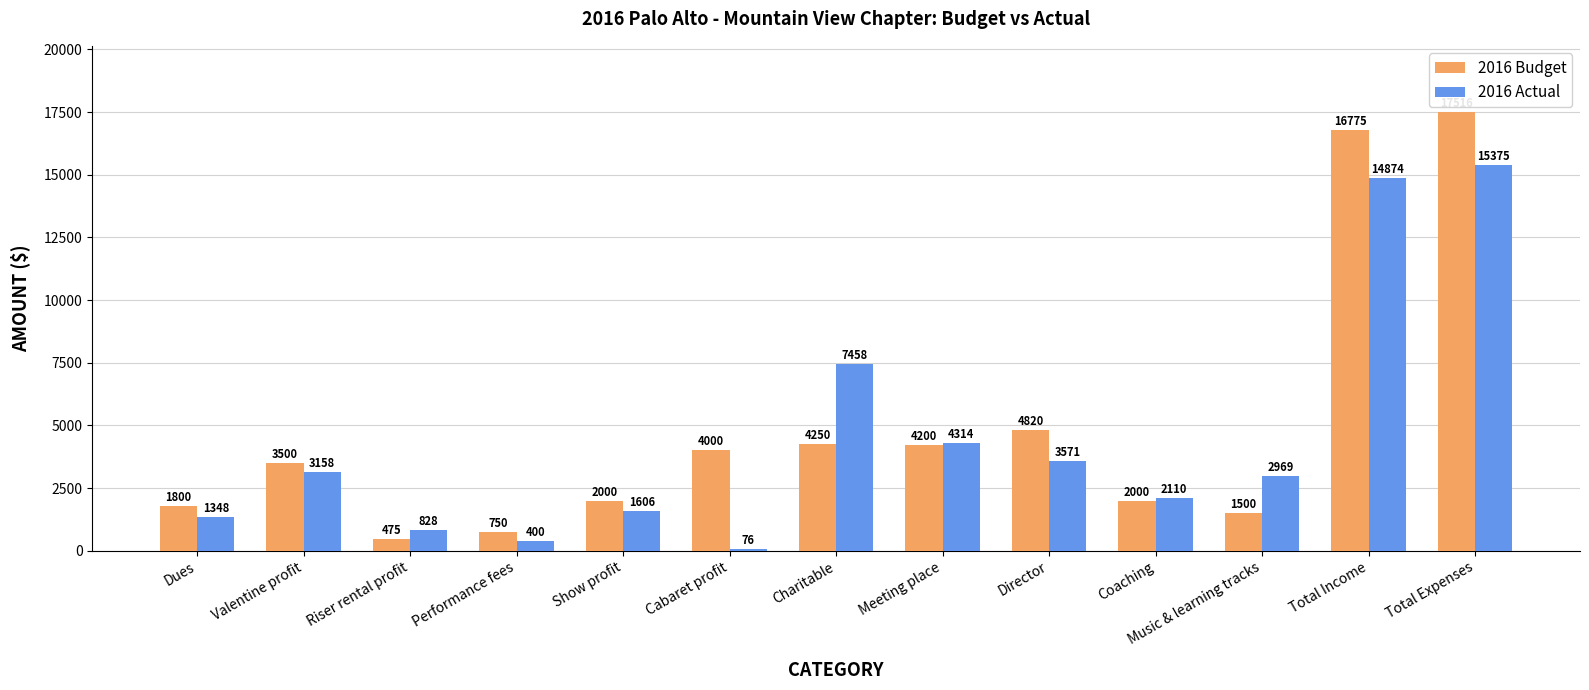

At which category is the sum across all series the highest?

Total Expenses